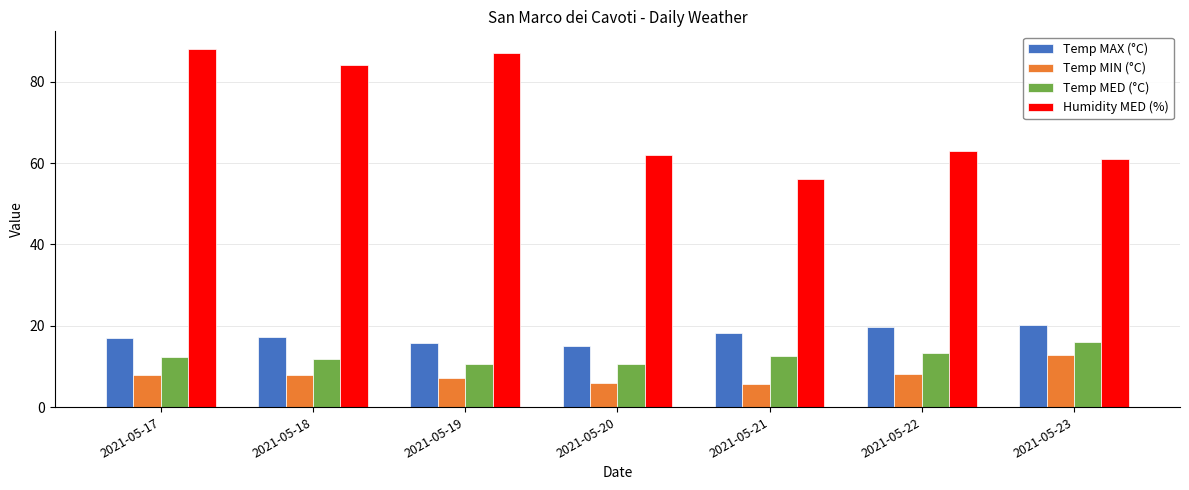

What is the difference between the highest and lowest values at 2021-05-17?

80.0